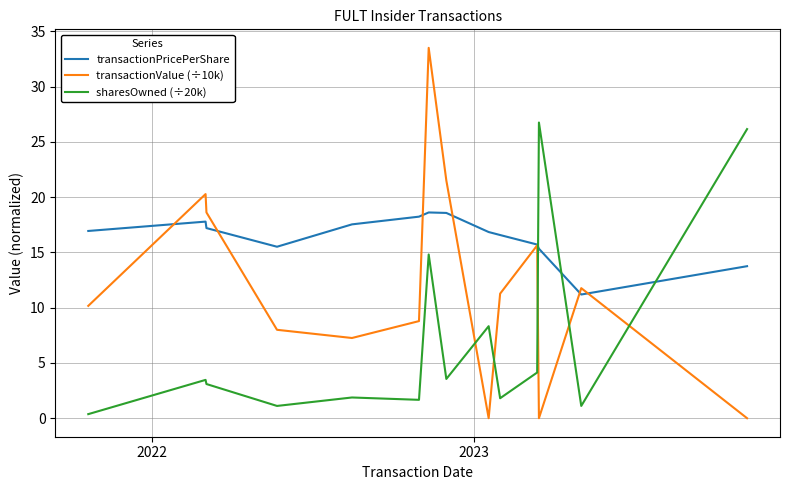

Does the chart display data point markers on the line(s)?

No